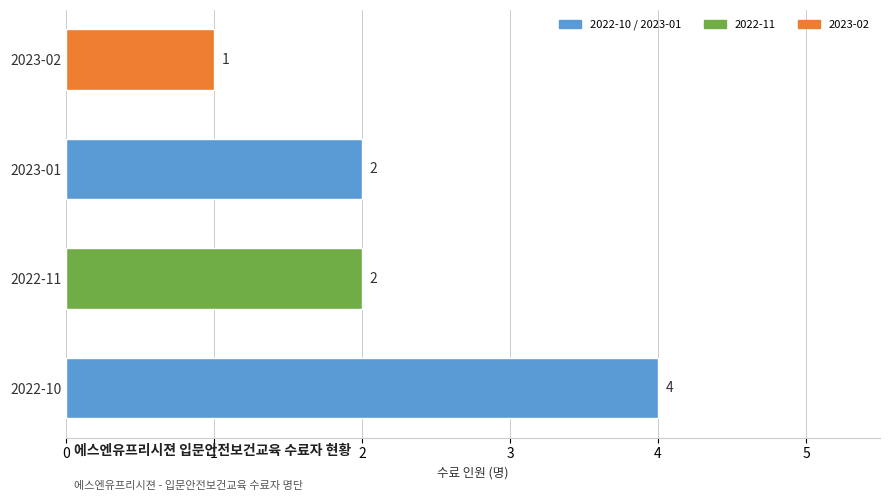

What is the greatest value displayed?

4